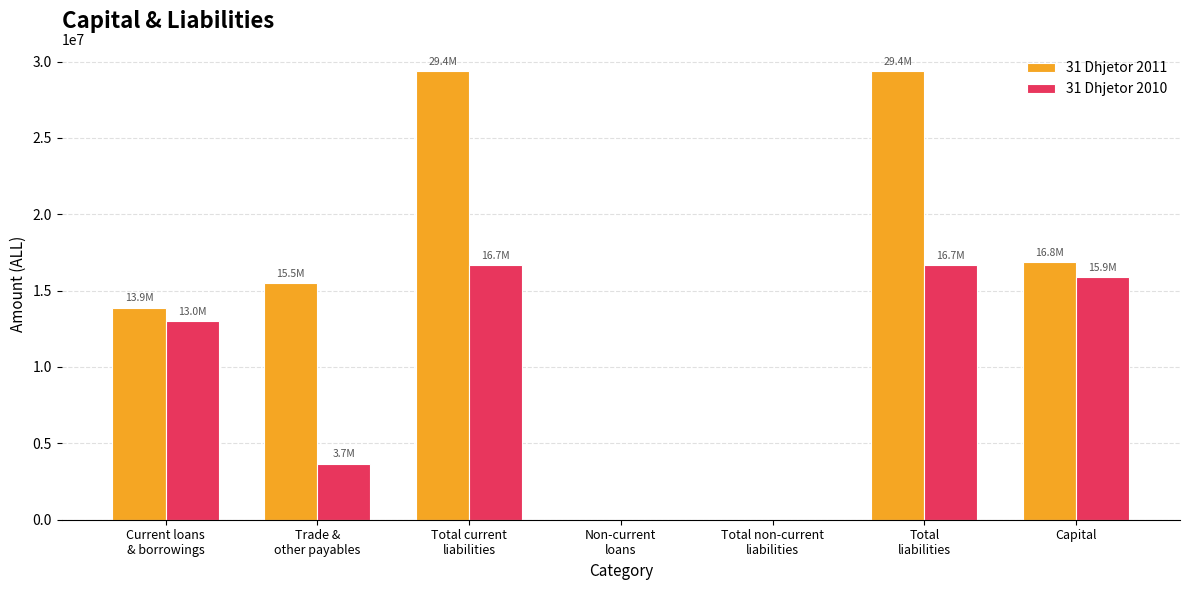

Which series has the largest total across all categories?

31 Dhjetor 2011